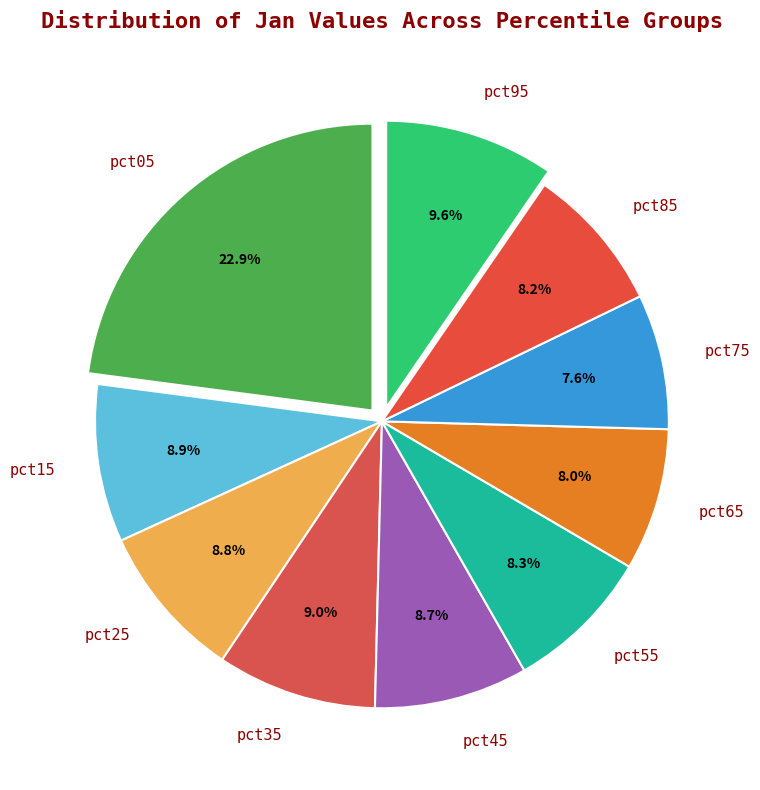

What is the total percentage of pct85 and pct25?

17.0%